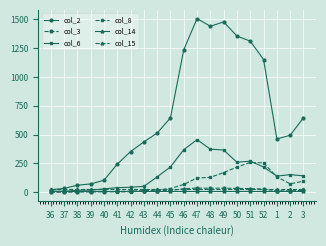

The col_2 series shows 645.0 at 45. True or false?

True